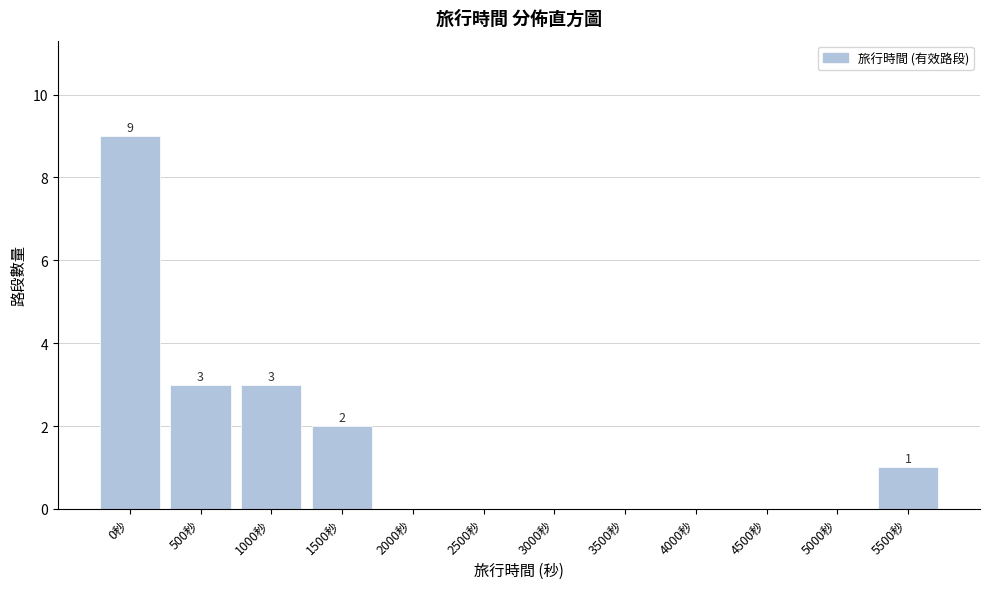

Reading right to left, list all the values displayed in this chart.

5500秒=1	5000秒=0	4500秒=0	4000秒=0	3500秒=0	3000秒=0	2500秒=0	2000秒=0	1500秒=2	1000秒=3	500秒=3	0秒=9